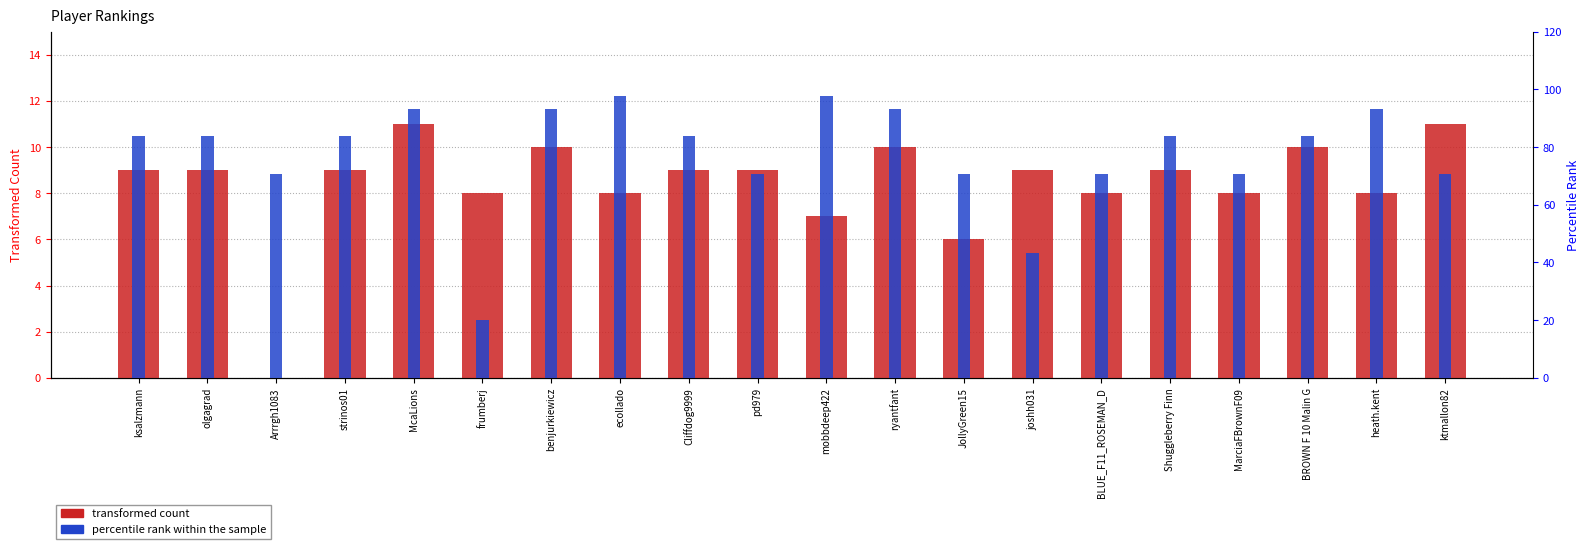

Read the transformed count value at ksalzmann.

9.0